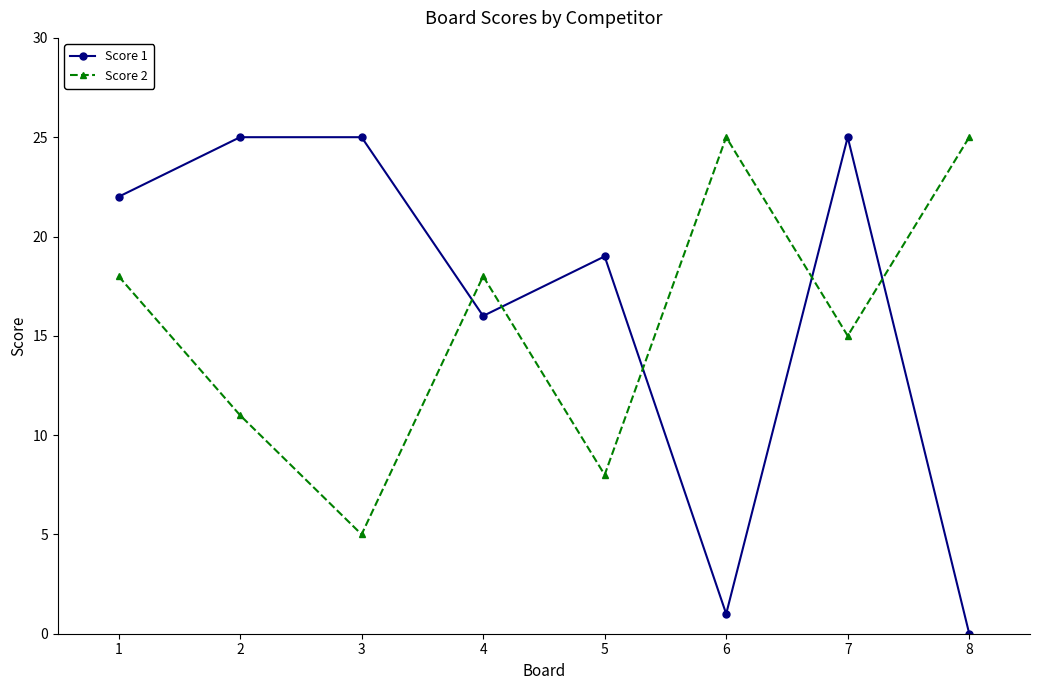

What is the difference between the Score 1 values at 5 and 7?

6